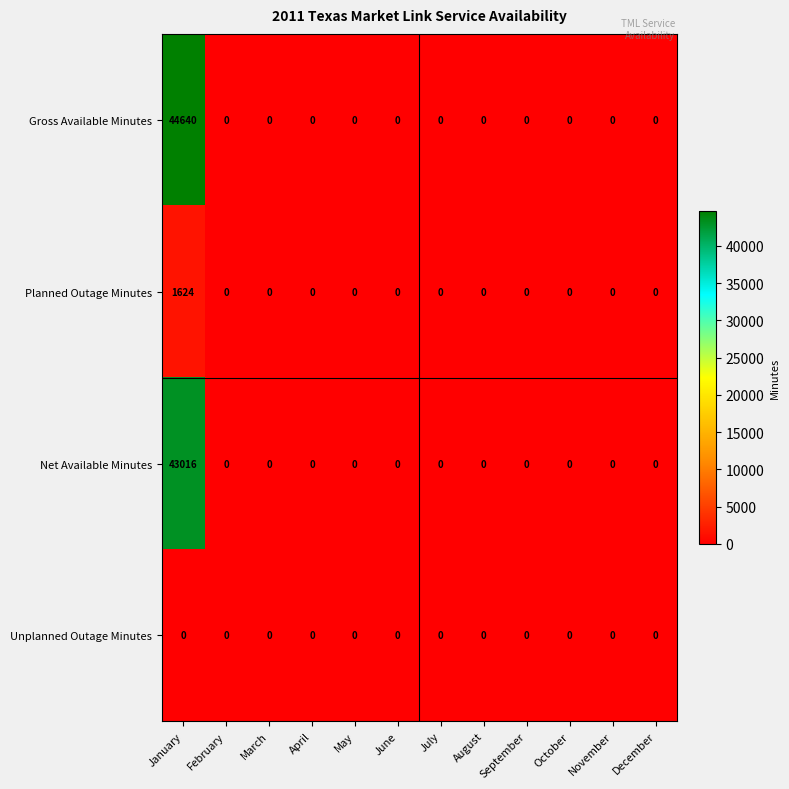

What is the maximum value shown in the chart?

44640